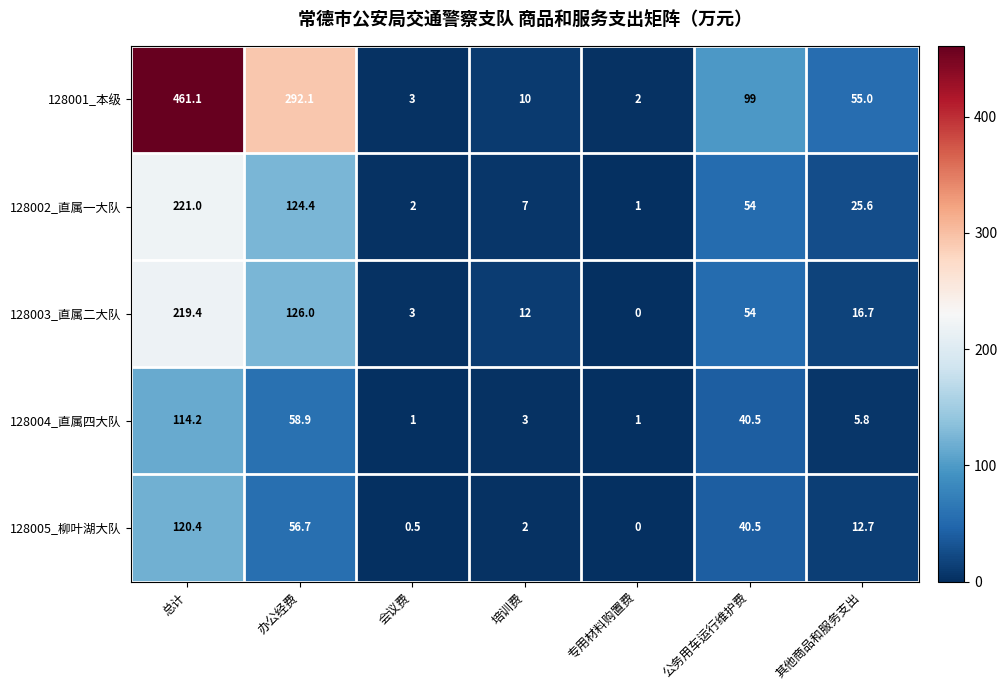

Which has a higher value, 其他商品和服务支出 or 会议费?

其他商品和服务支出